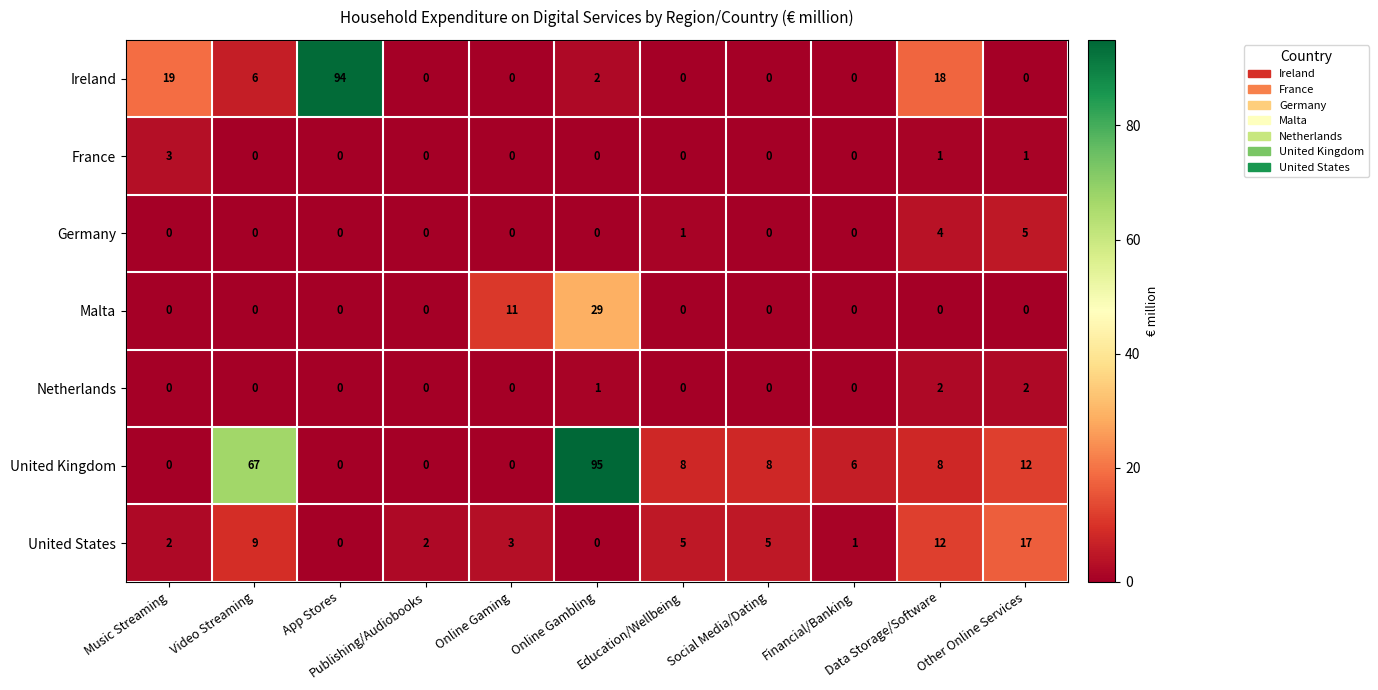

Count the Germany values in the range 0 to 1.

9